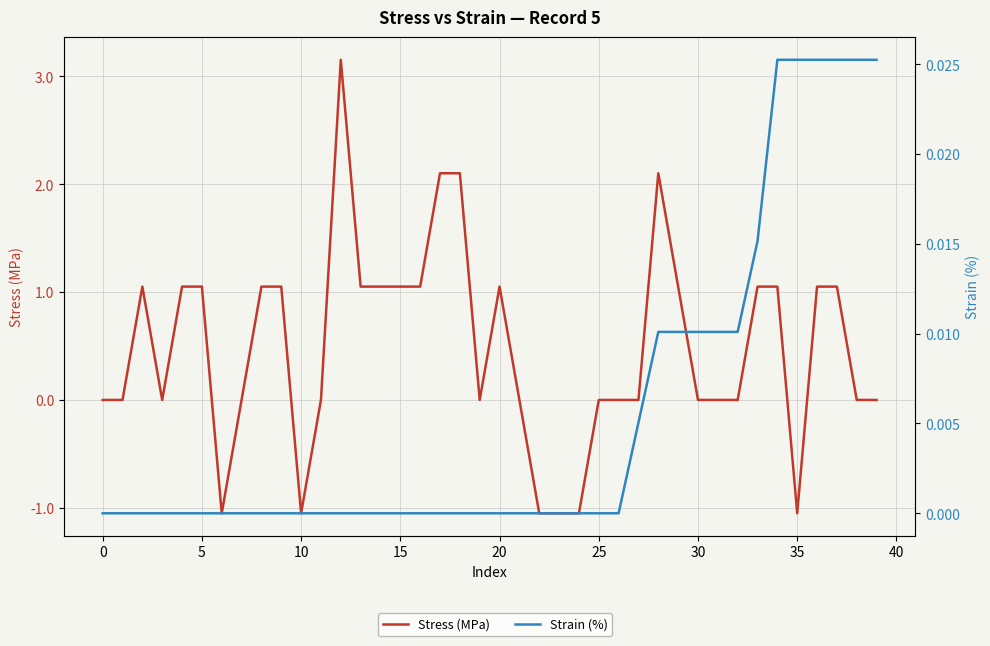

The value of Strain (%) at 0 is 0.0. True or false?

True